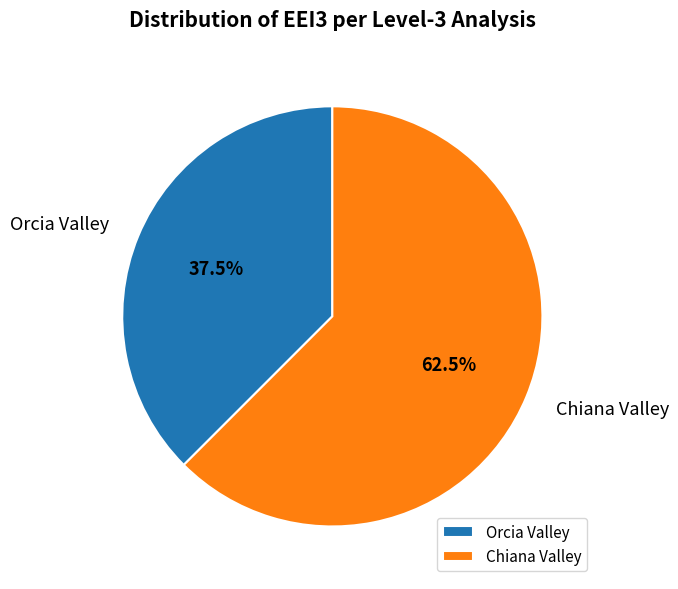

To the nearest percent, what is the difference between the Orcia Valley and Chiana Valley slice percentages?

25%